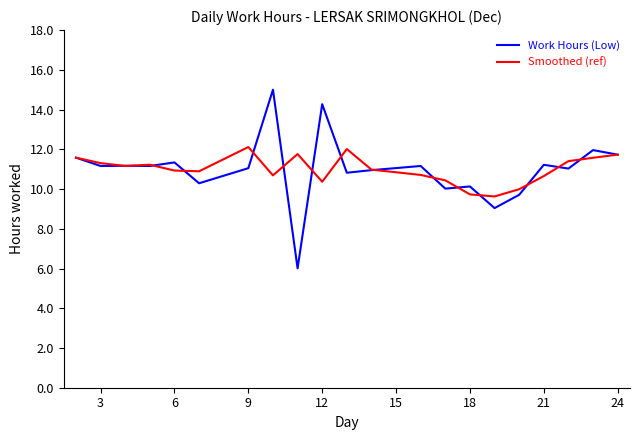

Rank the series by their maximum value, from highest to lowest.

Work Hours (Low), Smoothed (ref)